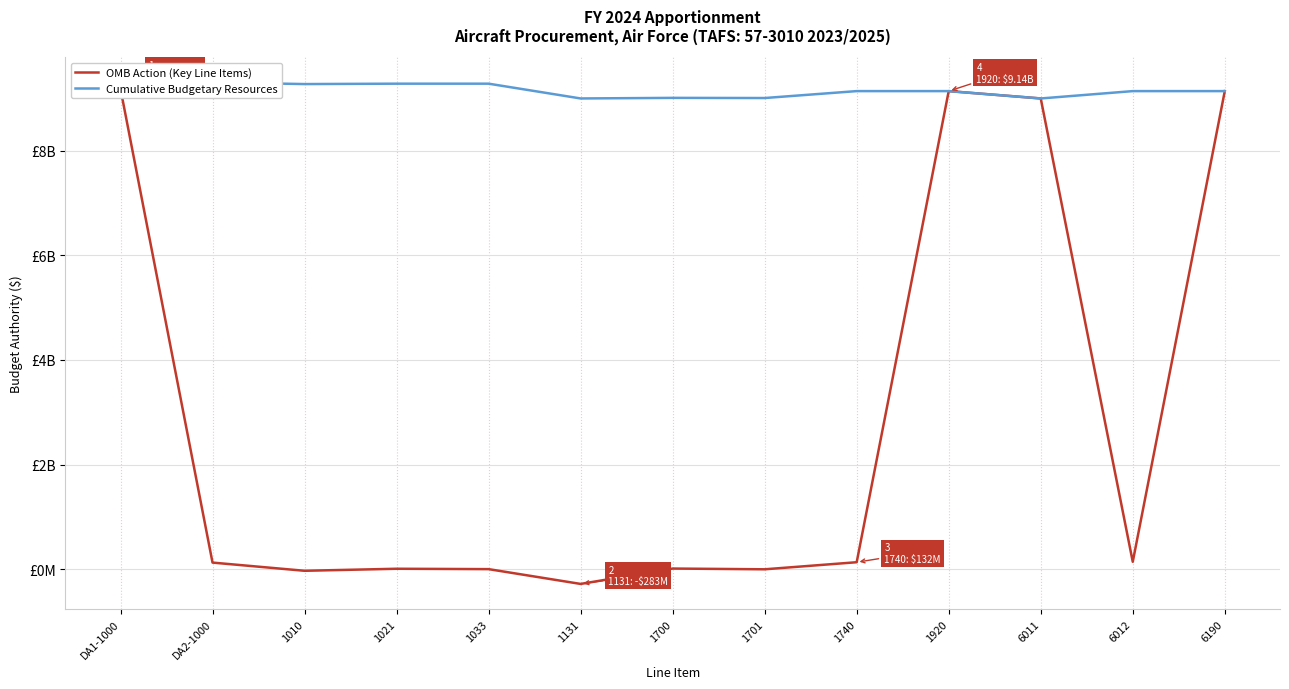

Which series has the largest range (max minus min)?

OMB Action (Key Line Items)